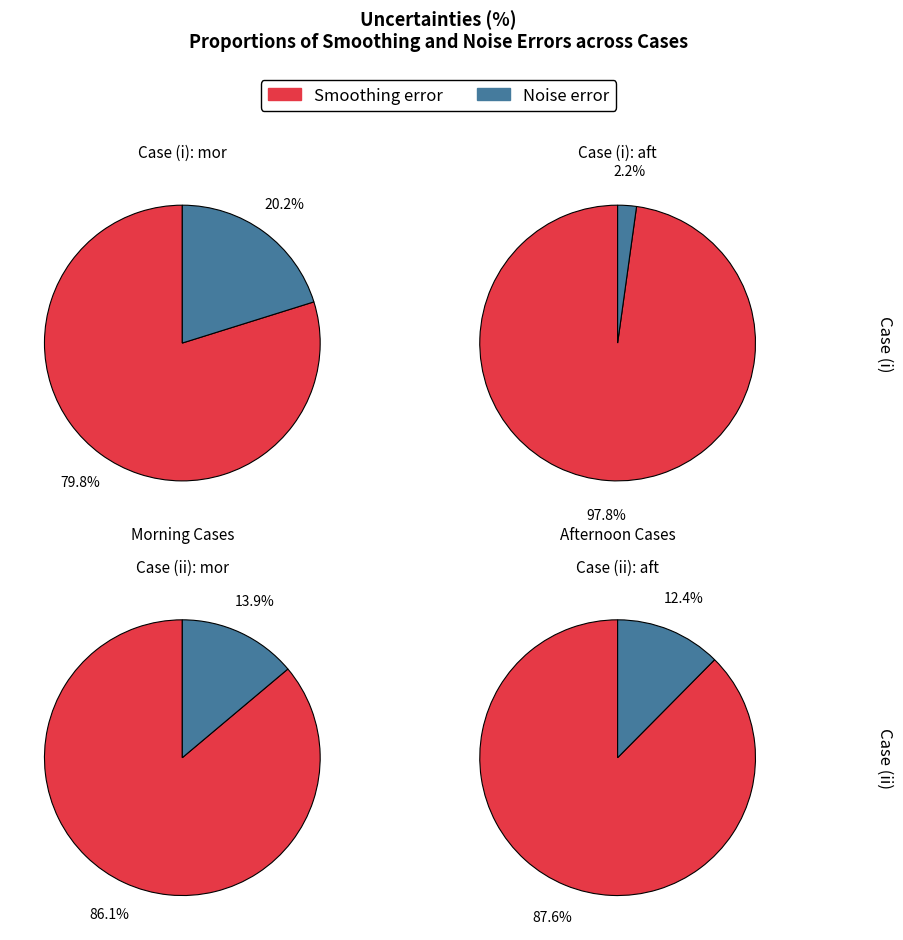

Which has a higher value, Smoothing error or Noise error?

Smoothing error